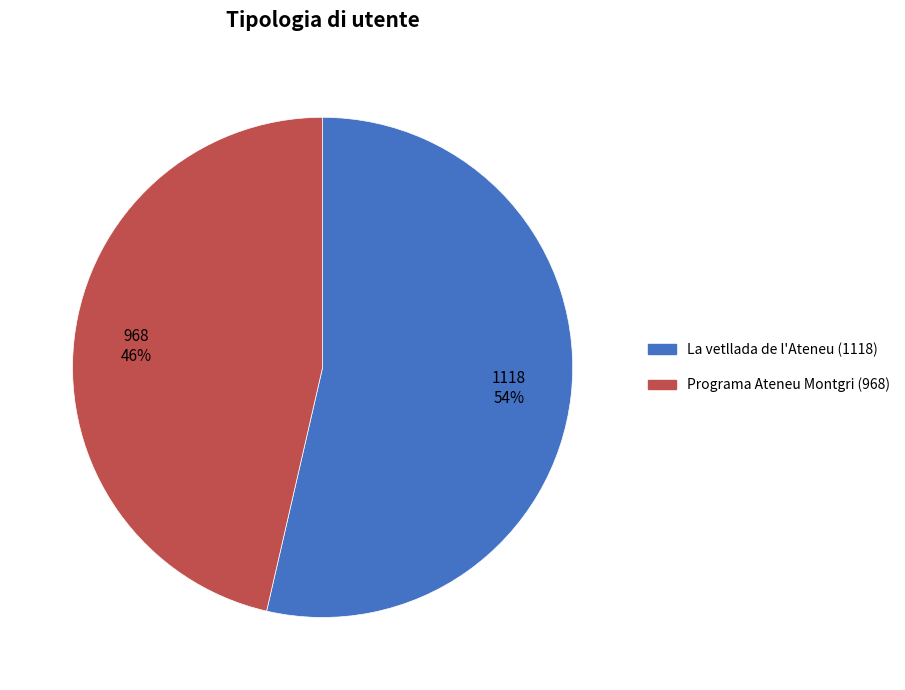

Is it true that Programa Ateneu Montgri (968) is 46% of the pie?

True